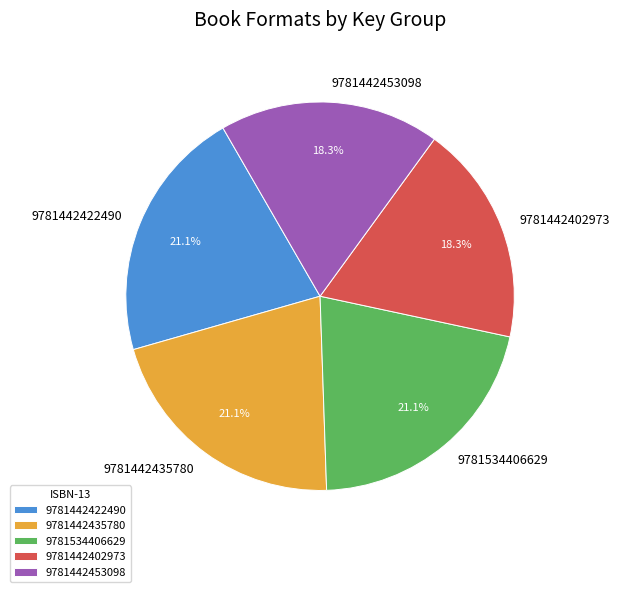

What percentage is the 9781534406629 slice, to the nearest percent?

21%